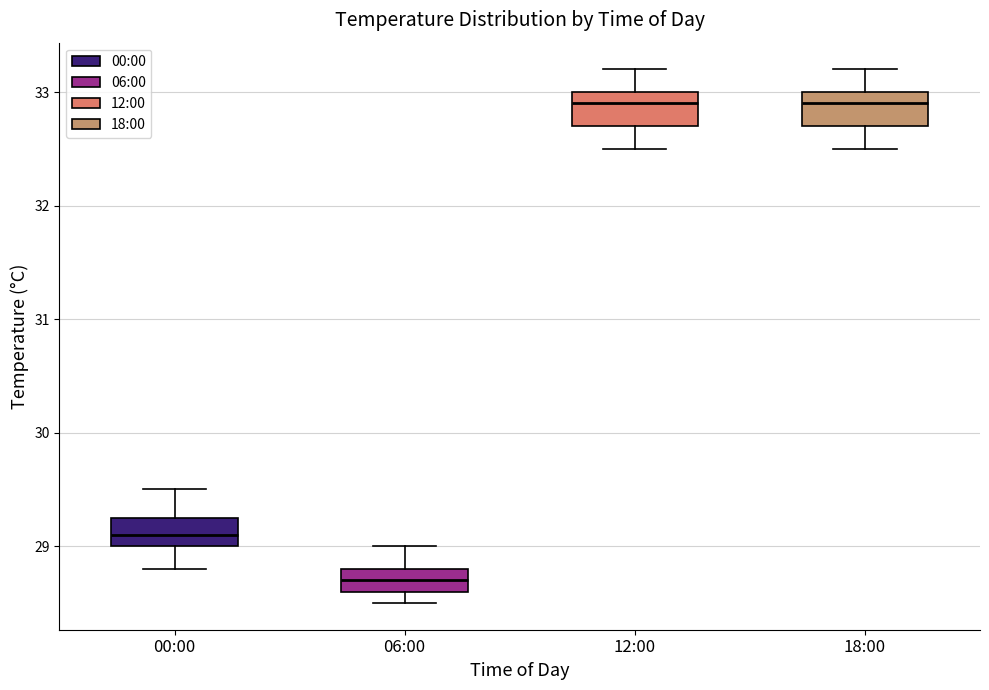

Where does the median line of the box for 12:00 sit on the y-axis? The values are not printed on the chart, so give them approximately, as read against the axis.

32.9